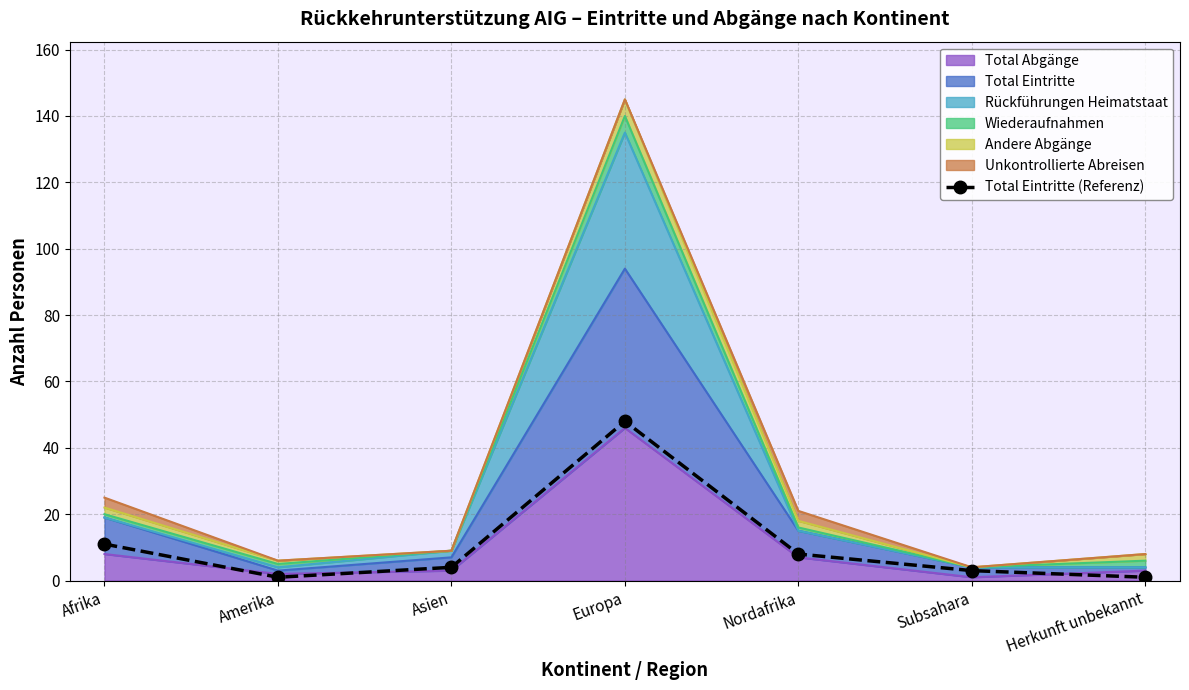

At which category does the chart reach its peak across all series?

Europa